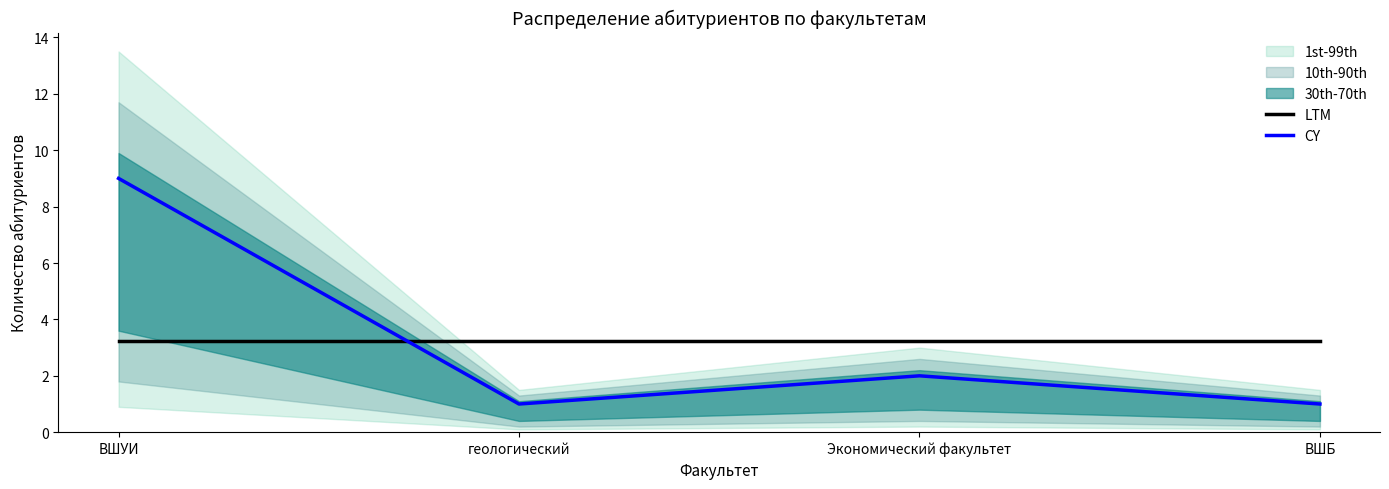

Which category has the highest value in the CY series?

ВШУИ